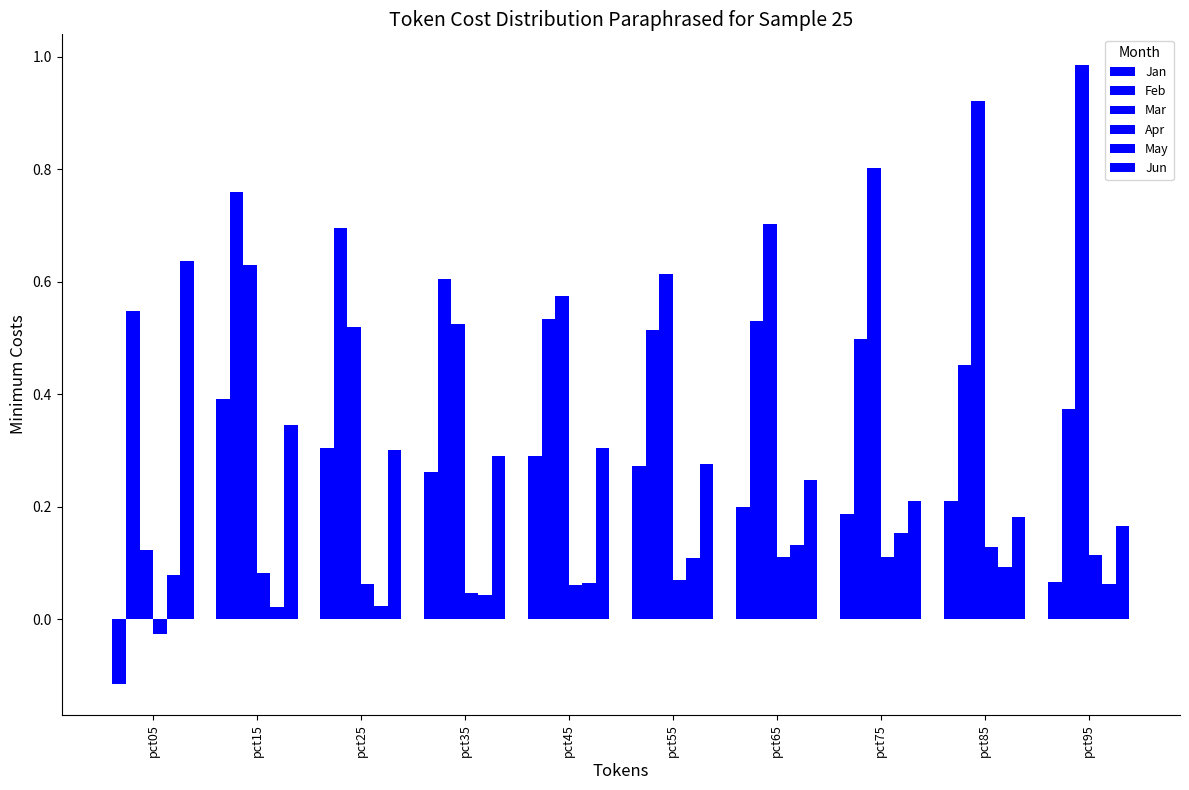

What is the sum of all Feb values?

5.5